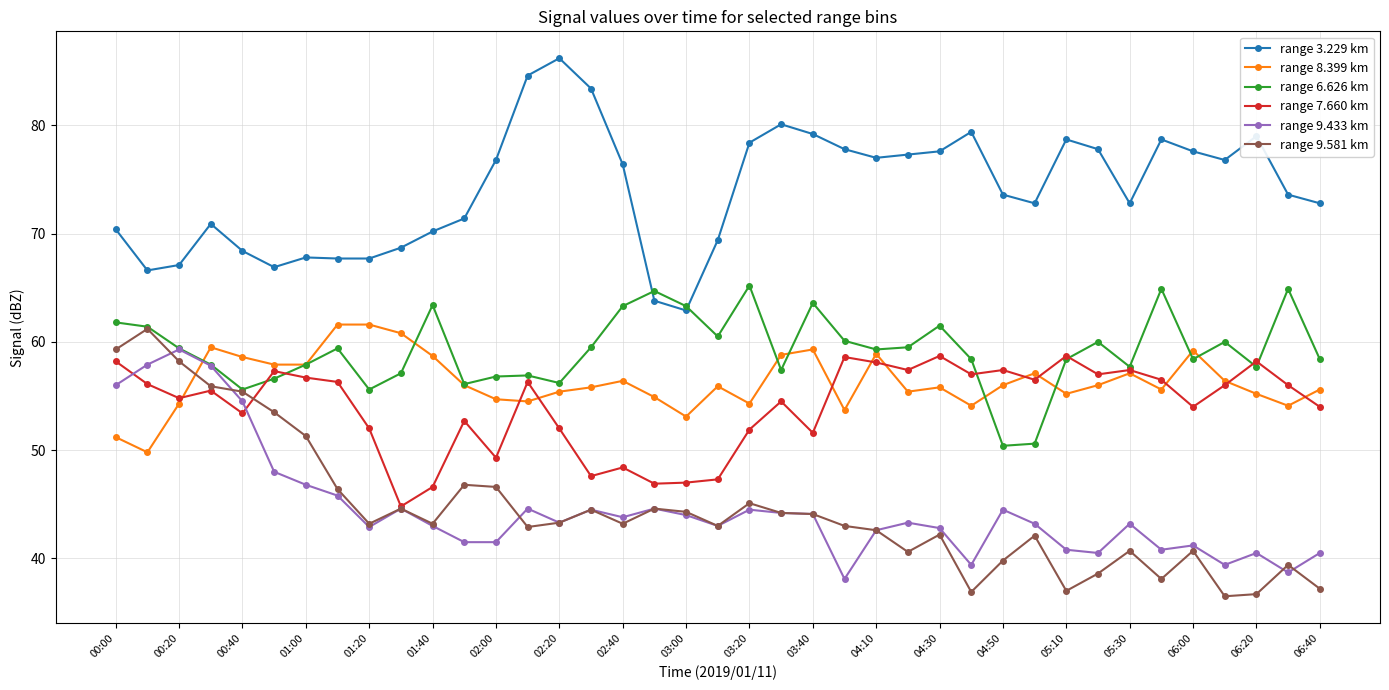

True or false: range 9.581 km and range 3.229 km intersect in this chart.

False